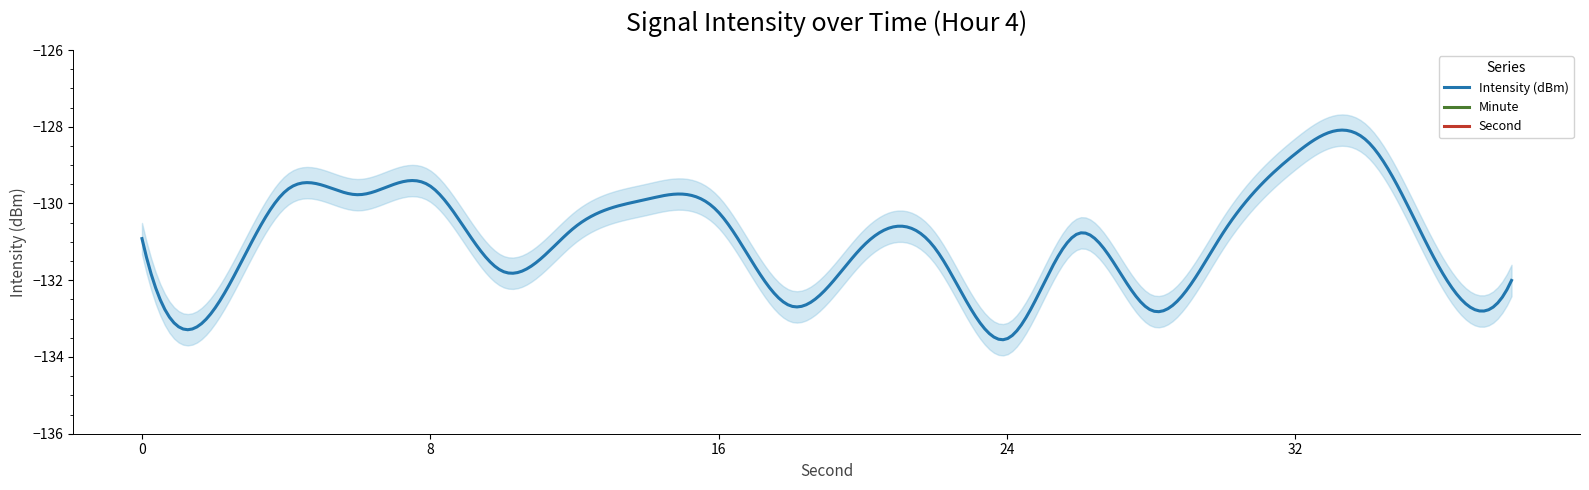

What is the sum of all intensity(dBm) values?

-2618.7